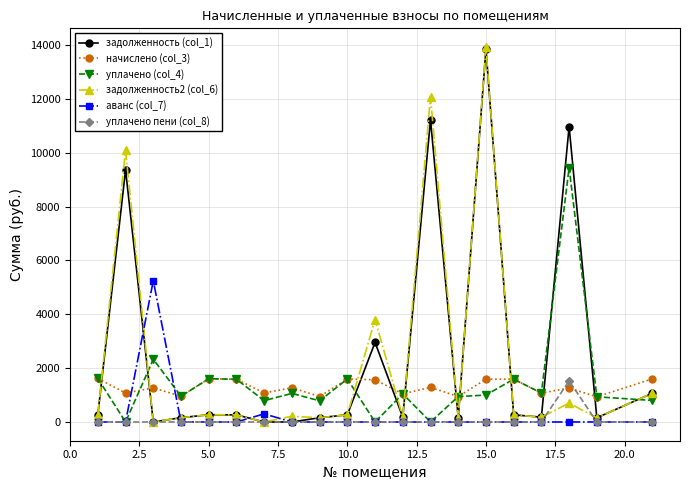

What is the lowest value of the начислено (col_3) series?

934.9